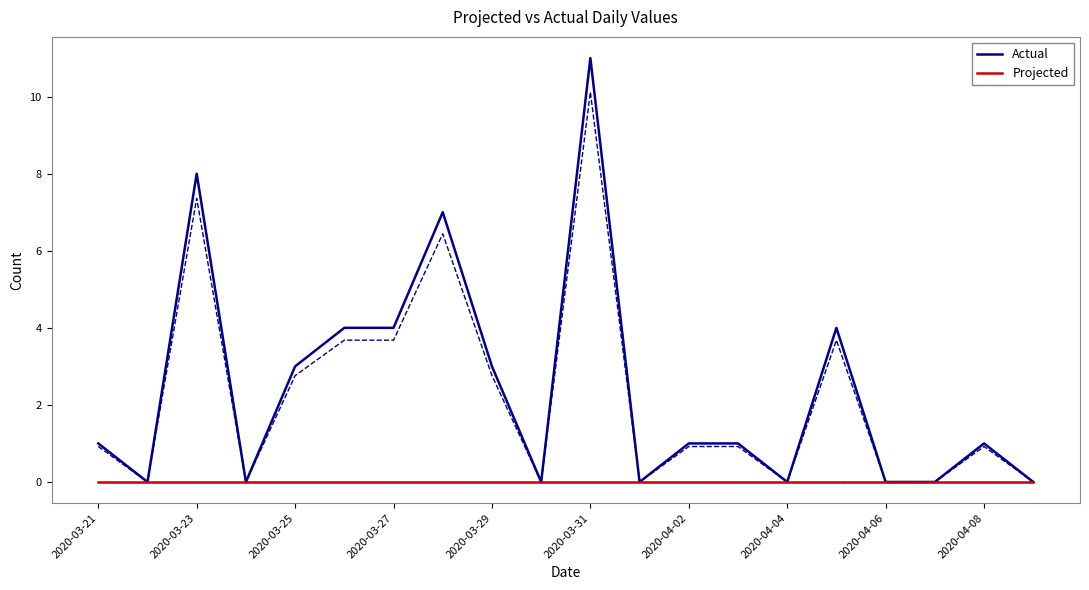

The Projected series shows 0 at 2020-04-06. True or false?

True